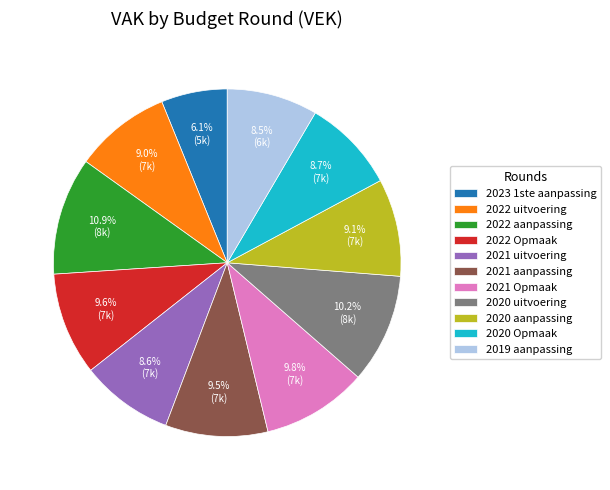

To the nearest percent, what is the difference between the largest and smallest slice percentages?

5%